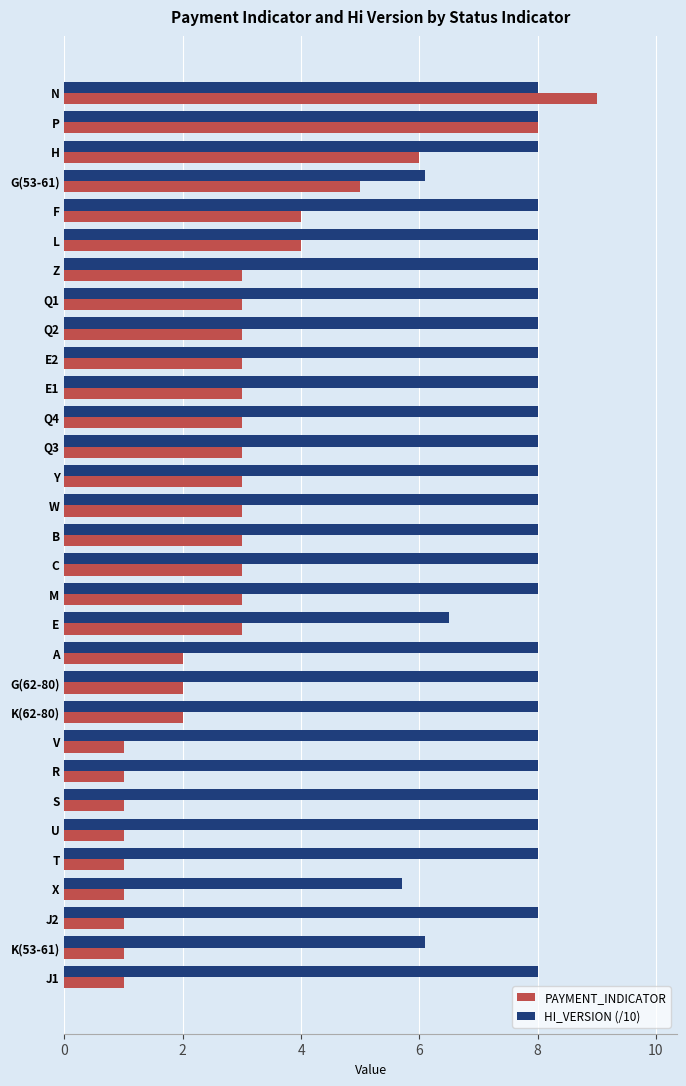

What is the difference between the second highest and minimum values in the PAYMENT_INDICATOR series?

7.0